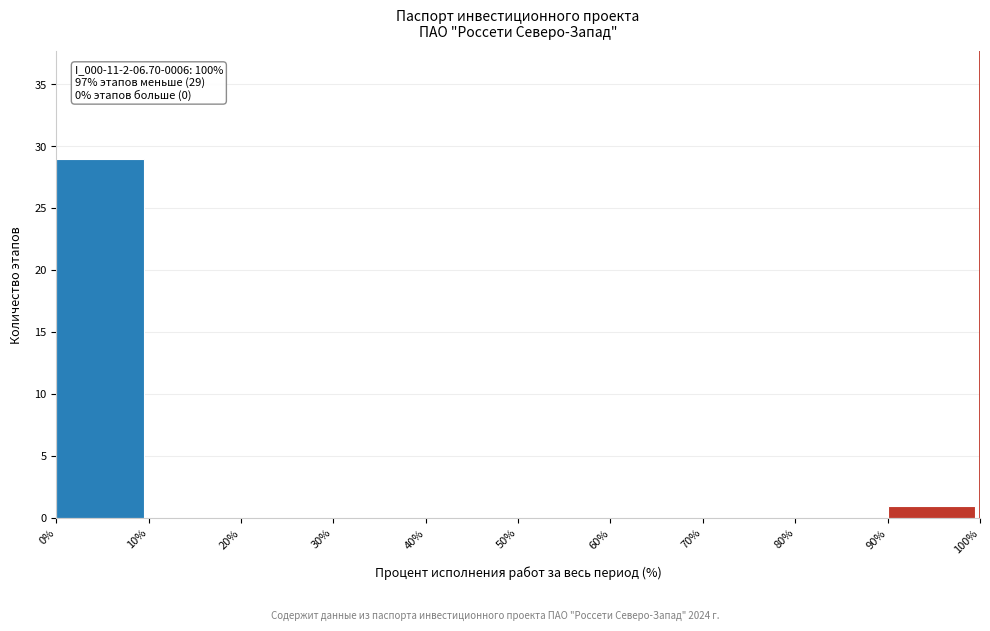

Which range on the x-axis has the tallest bar?

0% to 10%